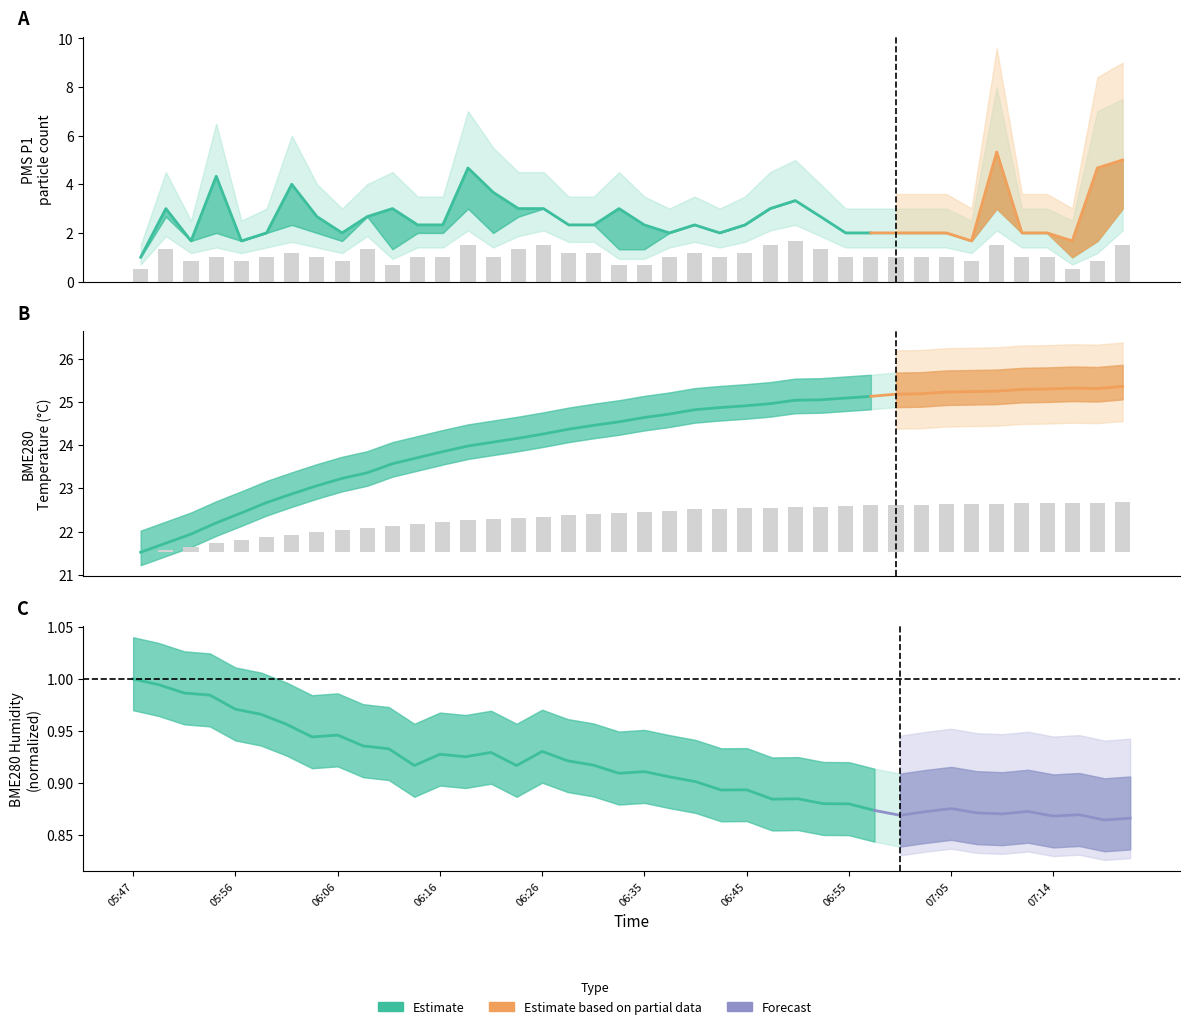

Are the bars grouped side by side (vs. stacked)?

Yes